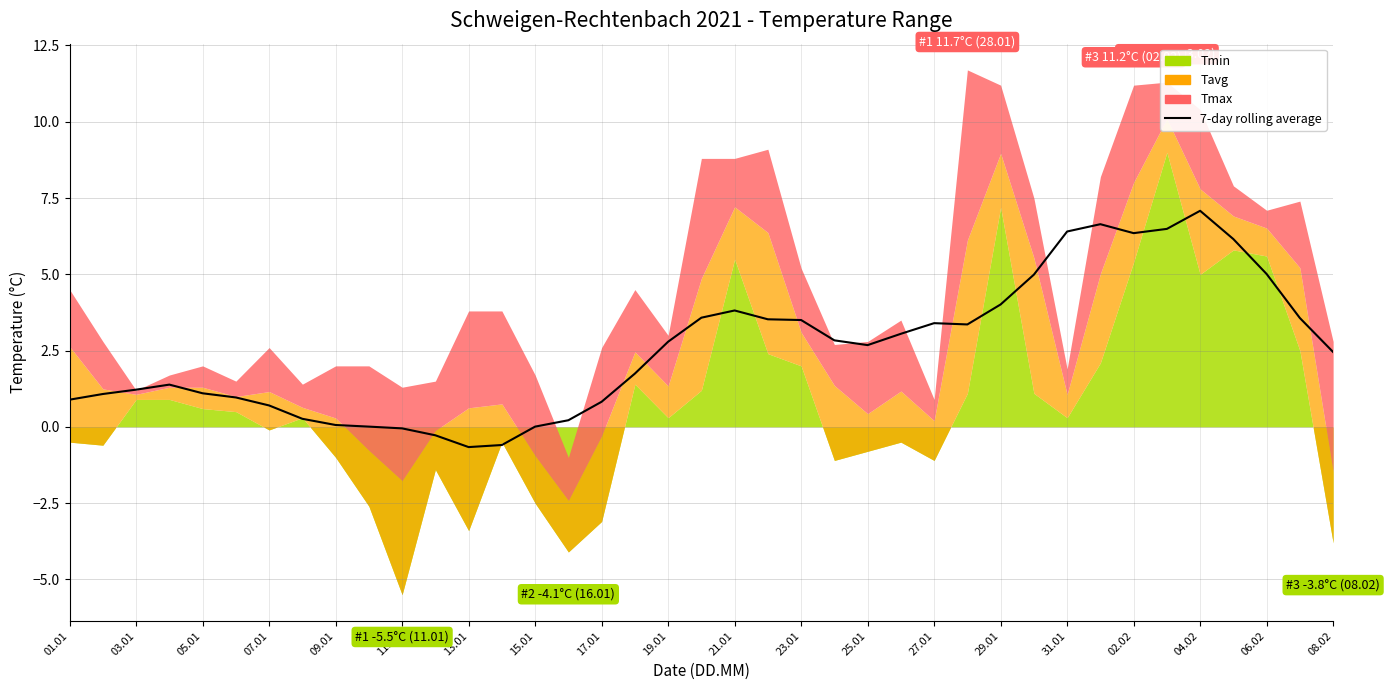

How many positive values are there?

35